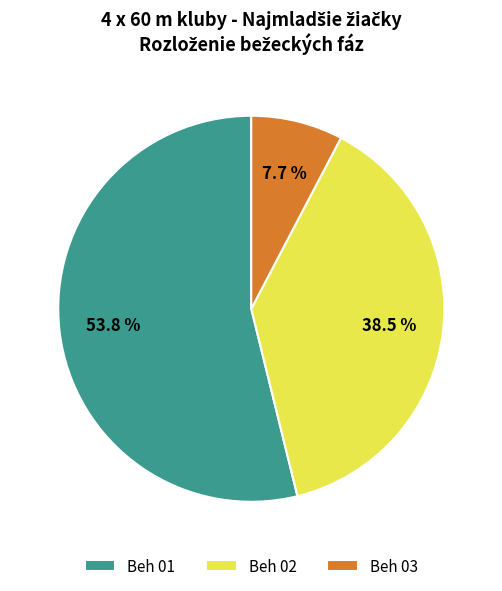

What percentage is NOT represented by Beh 02?

61.5%